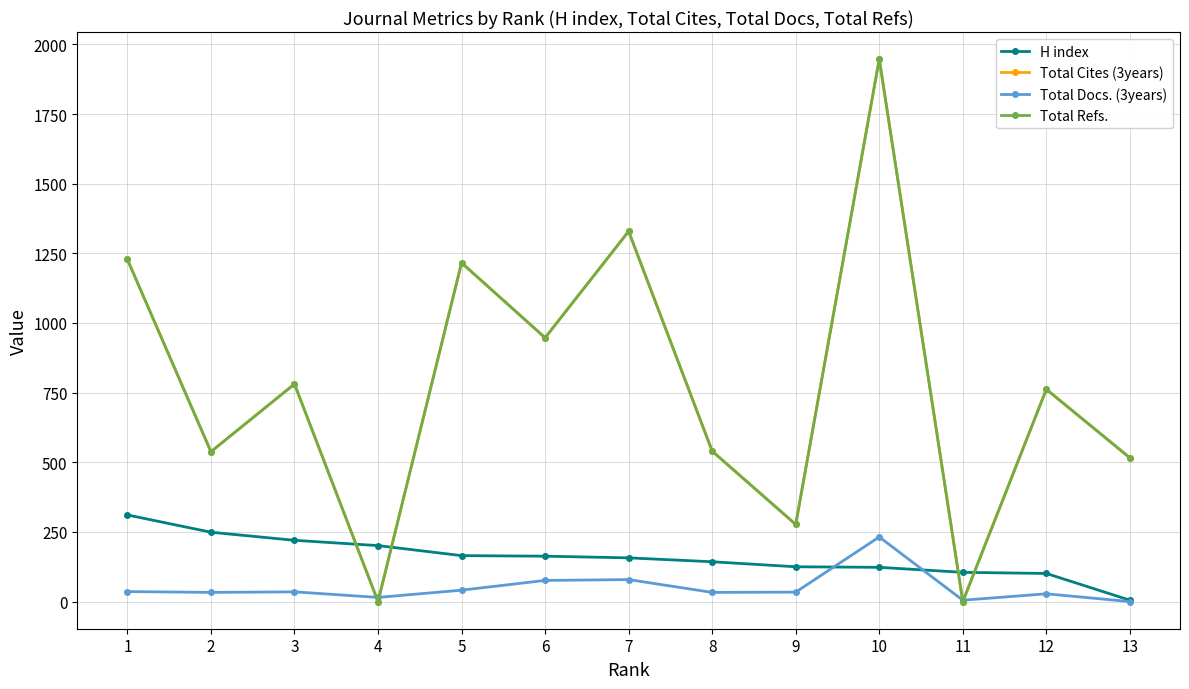

Is this an area chart (filled region under the line)?

No